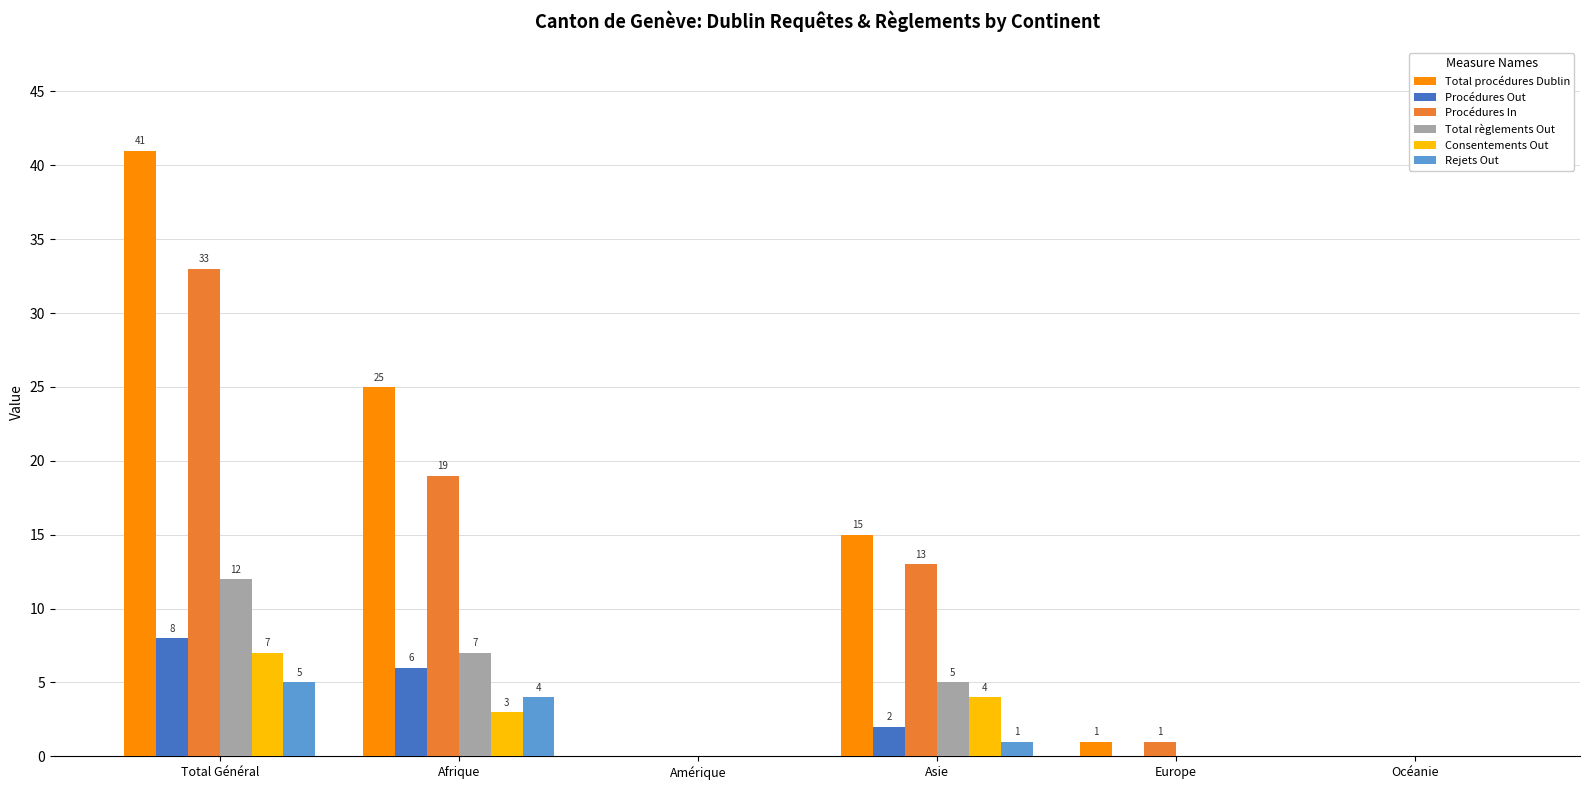

What is the difference between the Procédures In values at Afrique and Europe?

18